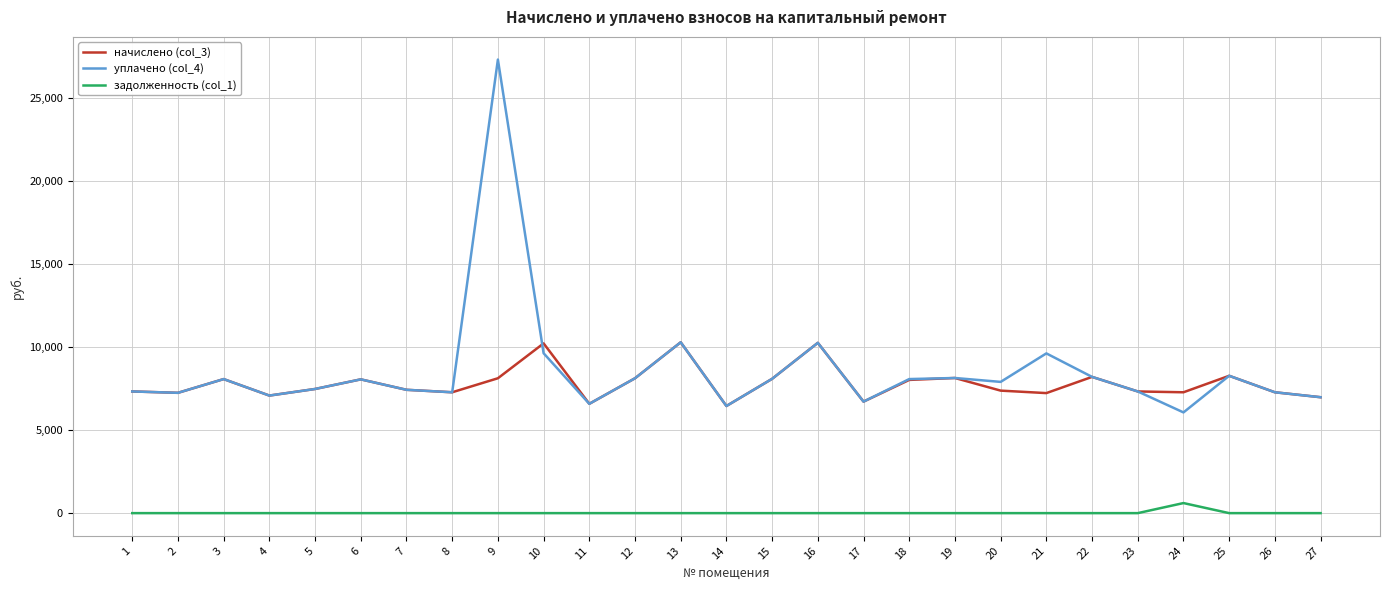

True or false: задолженность (col_1) and начислено (col_3) intersect in this chart.

False